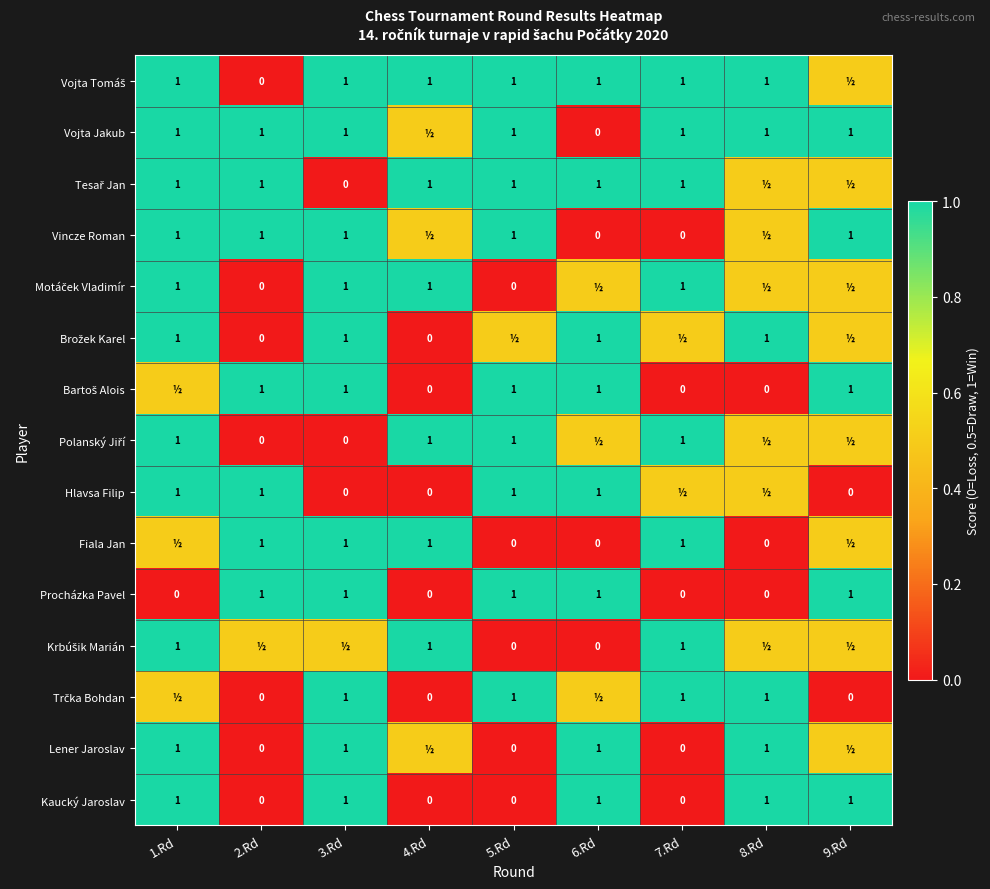

What is the difference between the maximum and minimum values in the Procházka Pavel series?

1.0